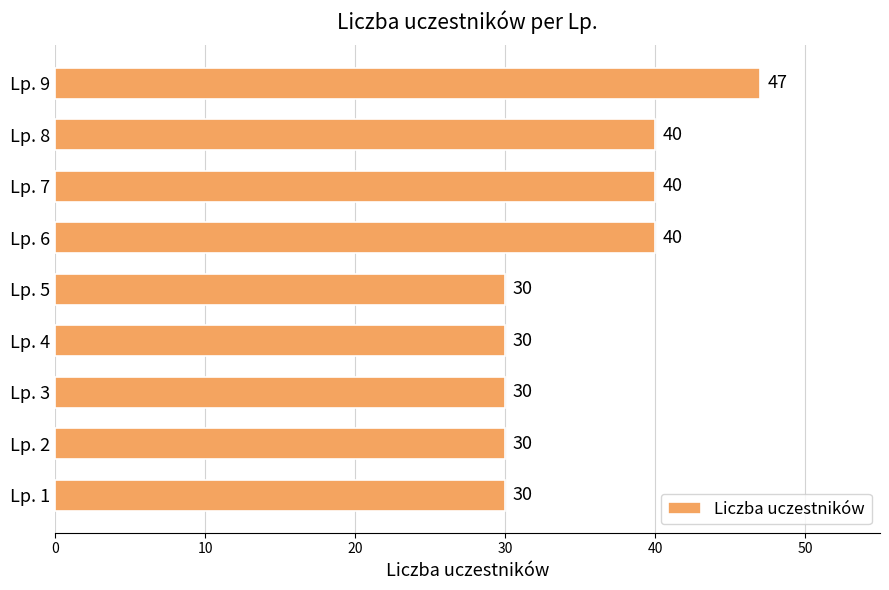

The value at Lp. 9 is 19. True or false?

False